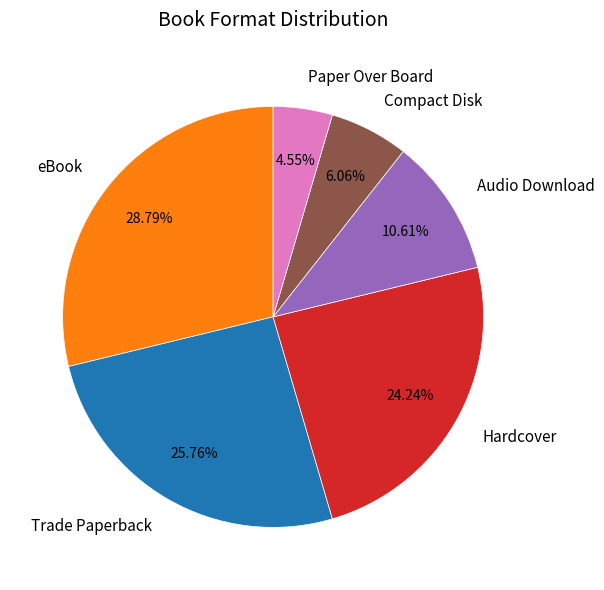

To the nearest percent, what is the difference between the Hardcover and Paper Over Board slice percentages?

20%